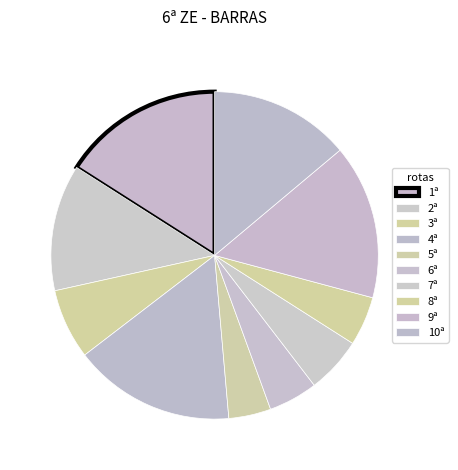

How much of the chart is everything except 1ª?

84.0%